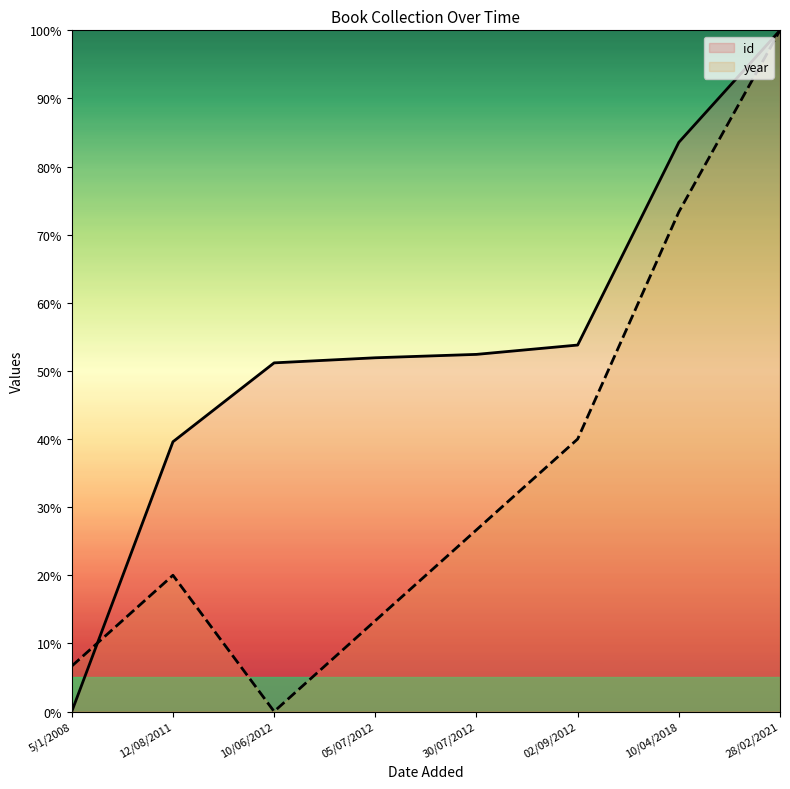

What position from the right is 10/04/2018?

2